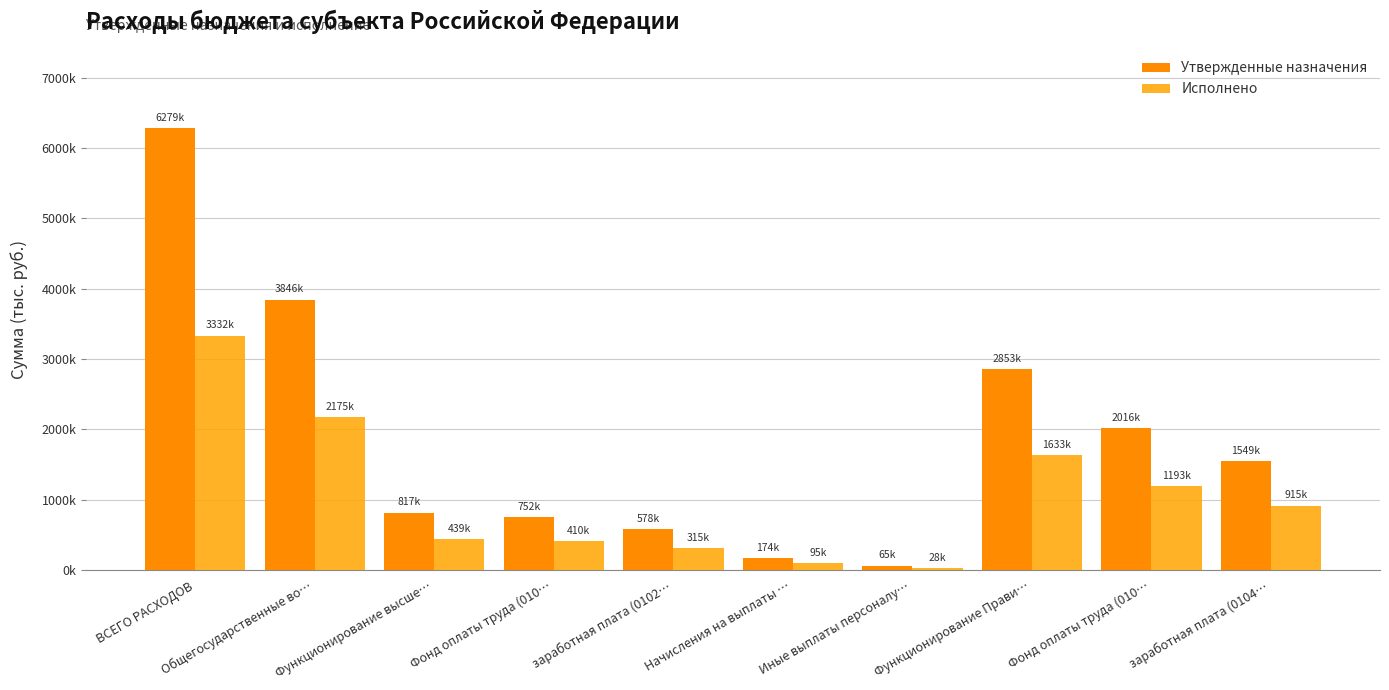

Are the bars grouped side by side (vs. stacked)?

Yes